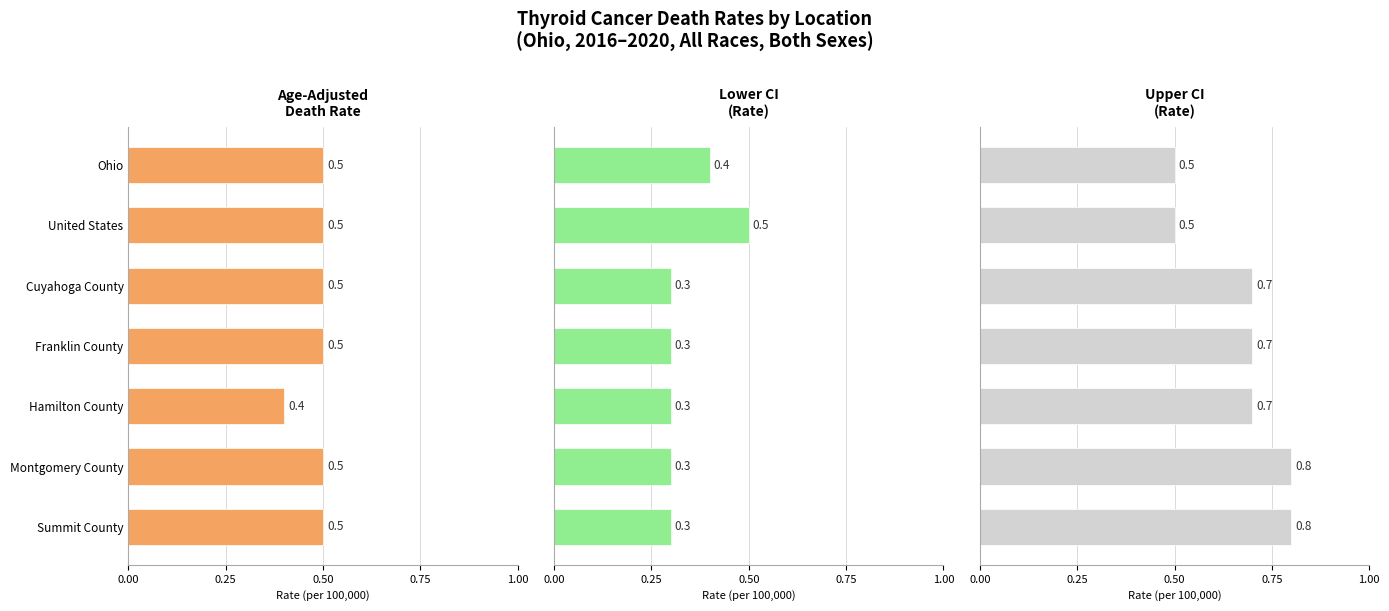

Reading left to right, transcribe all the data shown in this chart.

Age-Adjusted Death Rate: 0.5	0.5	0.5	0.5	0.4	0.5	0.5
Lower CI (Rate): 0.4	0.5	0.3	0.3	0.3	0.3	0.3
Upper CI (Rate): 0.5	0.5	0.7	0.7	0.7	0.8	0.8